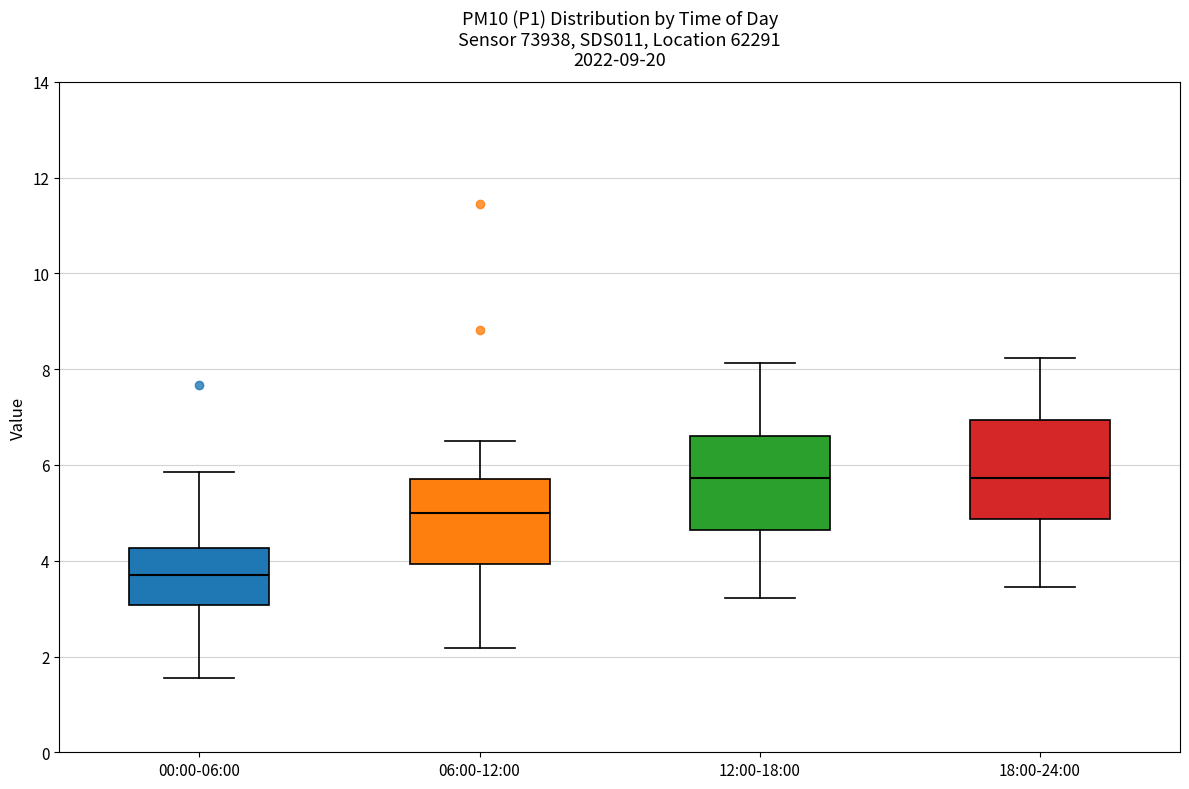

Reading left to right, read every box against the y-axis: the position of its median line, the range the box covers, and the ends of its whiskers. The values are not printed on the chart, so give them approximately, as read against the axis.

00:00-06:00: median 3.8, box 3.0 to 4.2, whiskers 1.6 to 5.8
06:00-12:00: median 5.0, box 4.0 to 5.8, whiskers 2.2 to 6.6
12:00-18:00: median 5.8, box 4.6 to 6.6, whiskers 3.2 to 8.2
18:00-24:00: median 5.8, box 4.8 to 7.0, whiskers 3.4 to 8.2